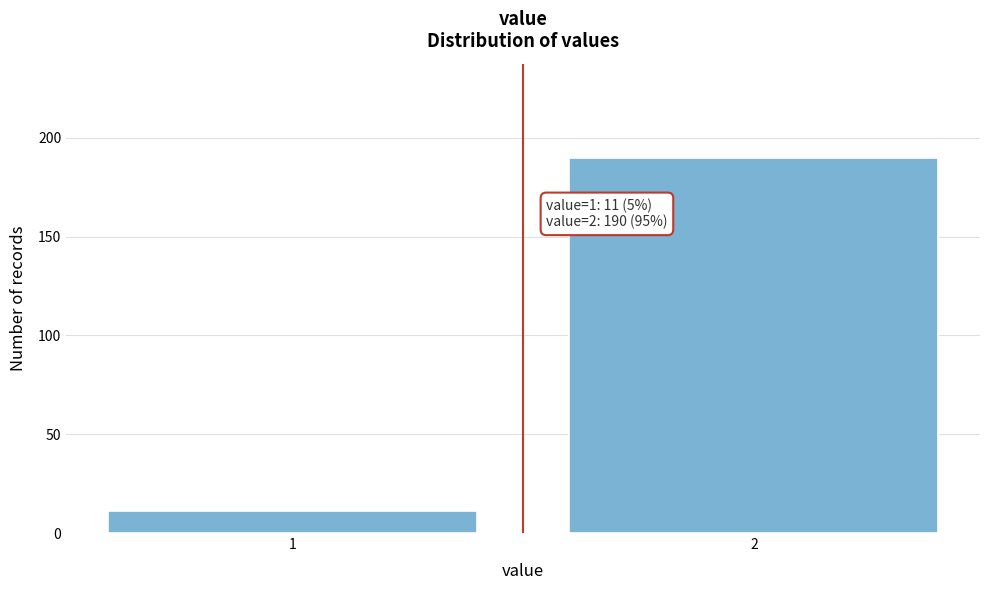

Reading left to right, list all the values displayed in this chart.

1=11	2=190